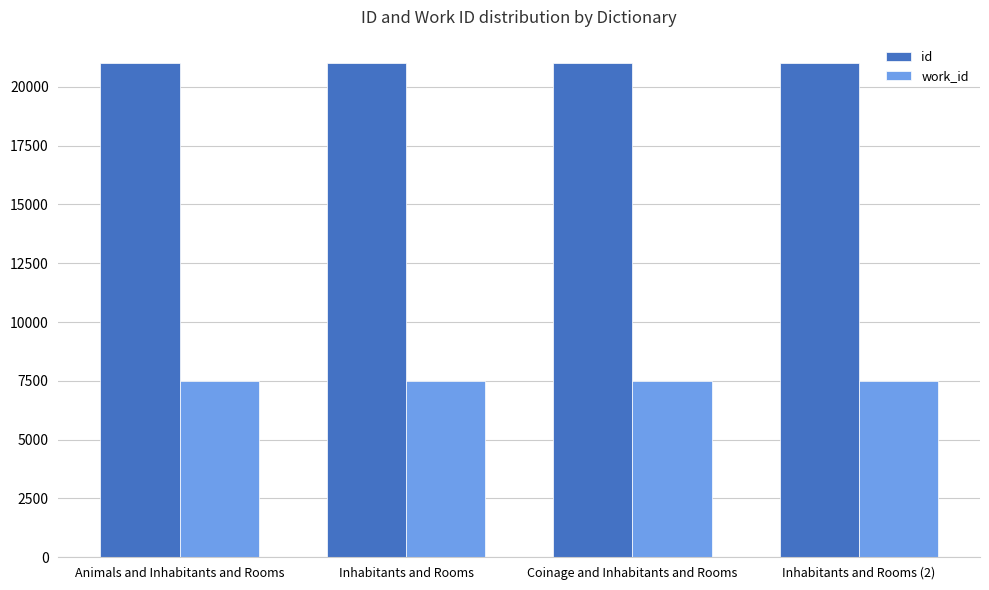

What is the value of the work_id bar at the 2nd from the left?

7476